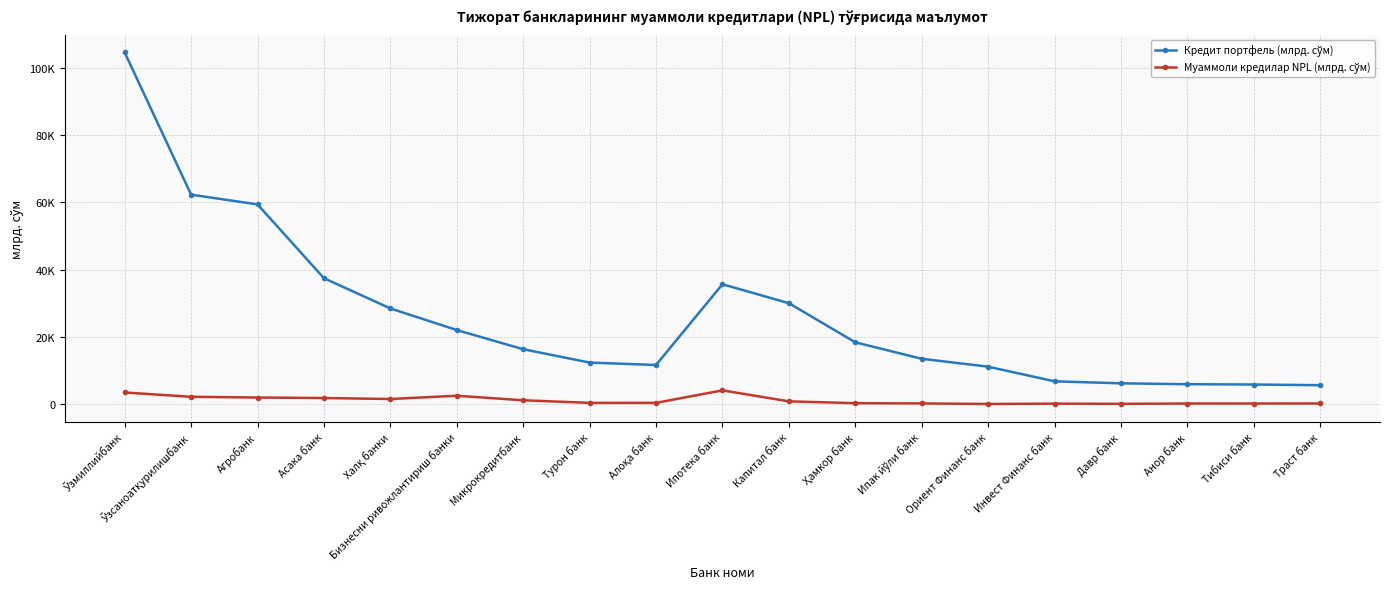

Does the chart have visible grid lines?

Yes